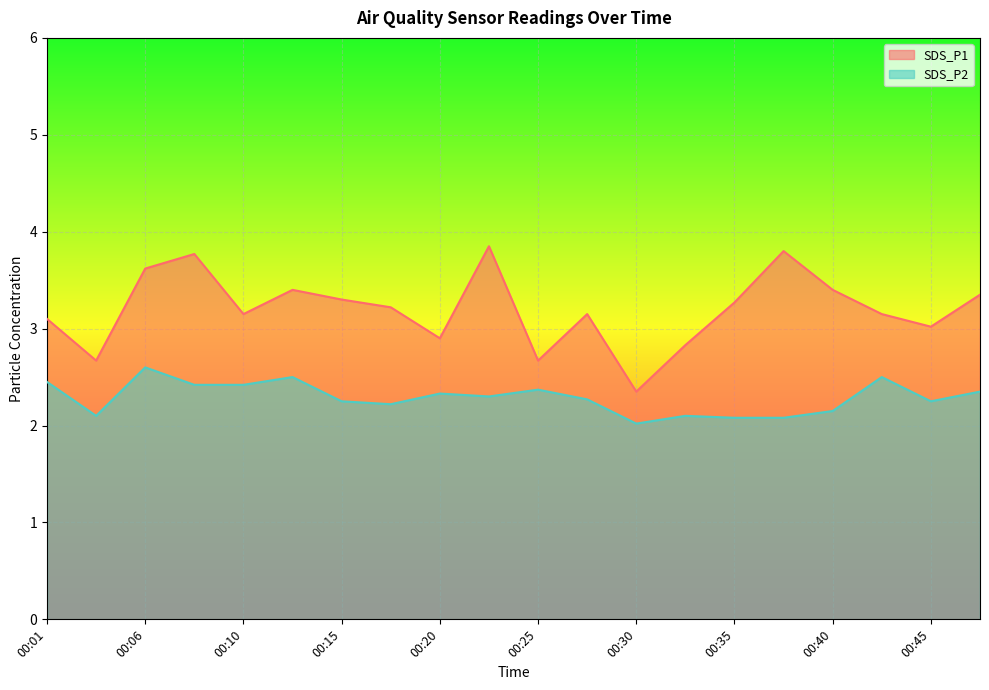

True or false: SDS_P2 and SDS_P1 cross at least once.

False